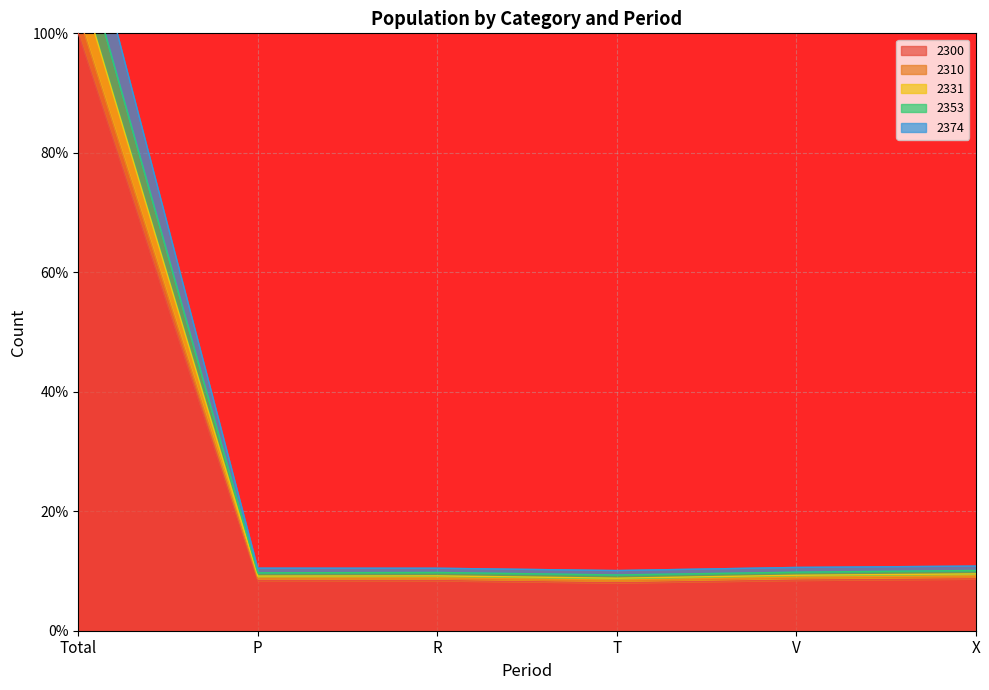

The value of 2374 at T is 8.3. True or false?

True